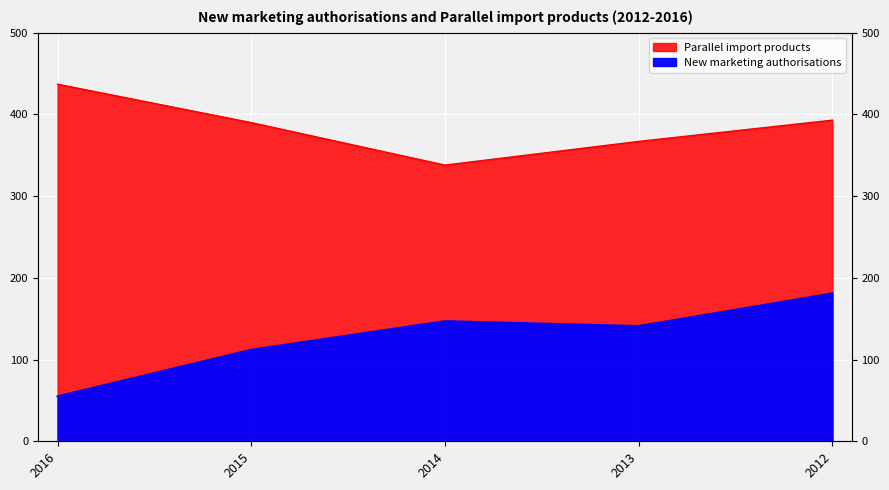

What is the value of the New marketing authorisations point at the 2nd from the left?

112